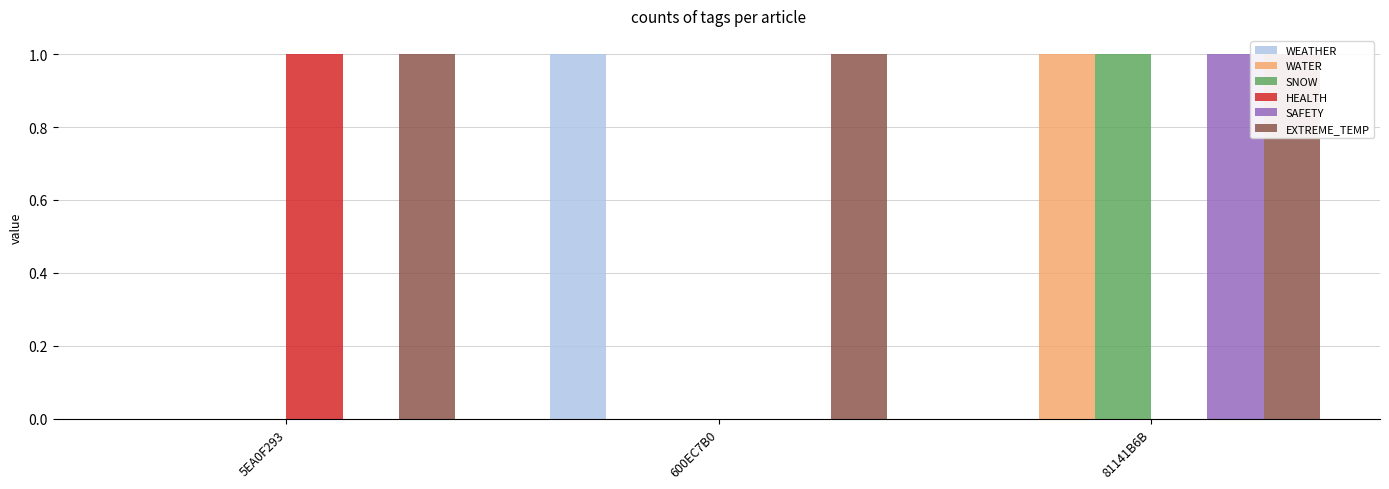

The value of SAFETY at 5EA0F293 is 0. True or false?

False